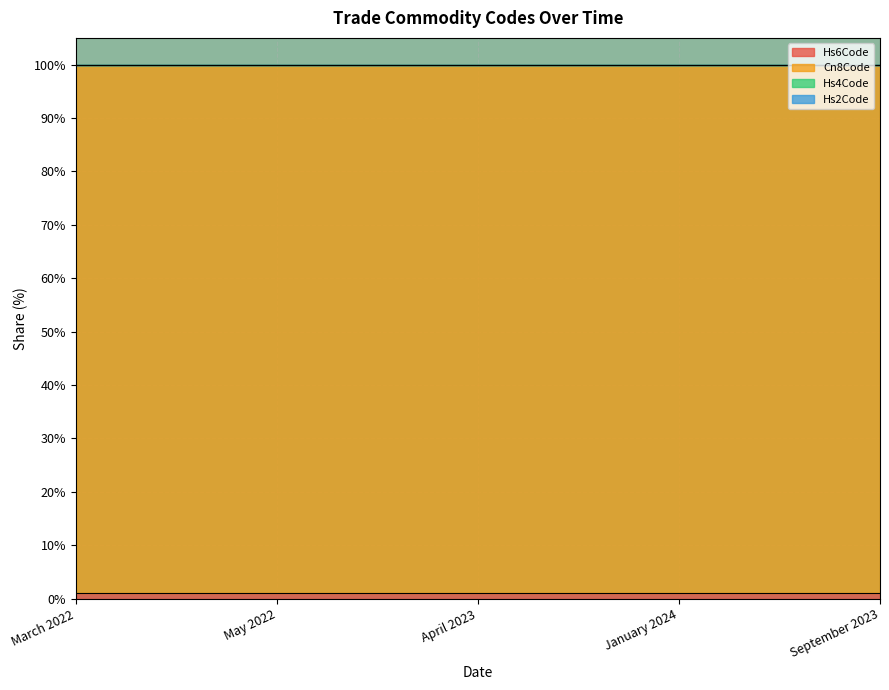

What is the label of the 3rd point from the left?

April 2023